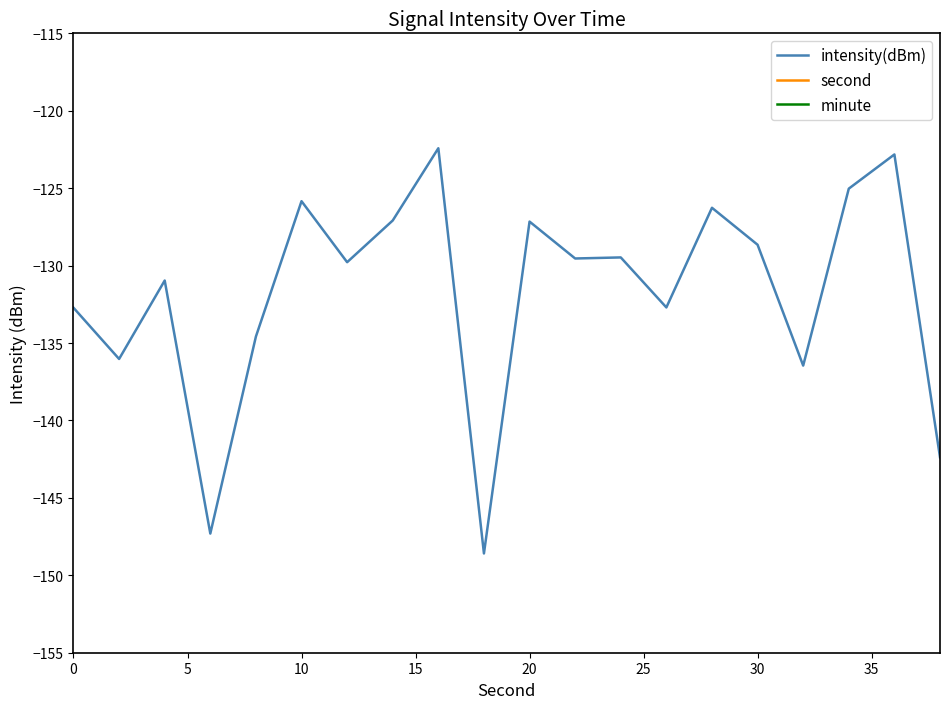

Is this an area chart (filled region under the line)?

No